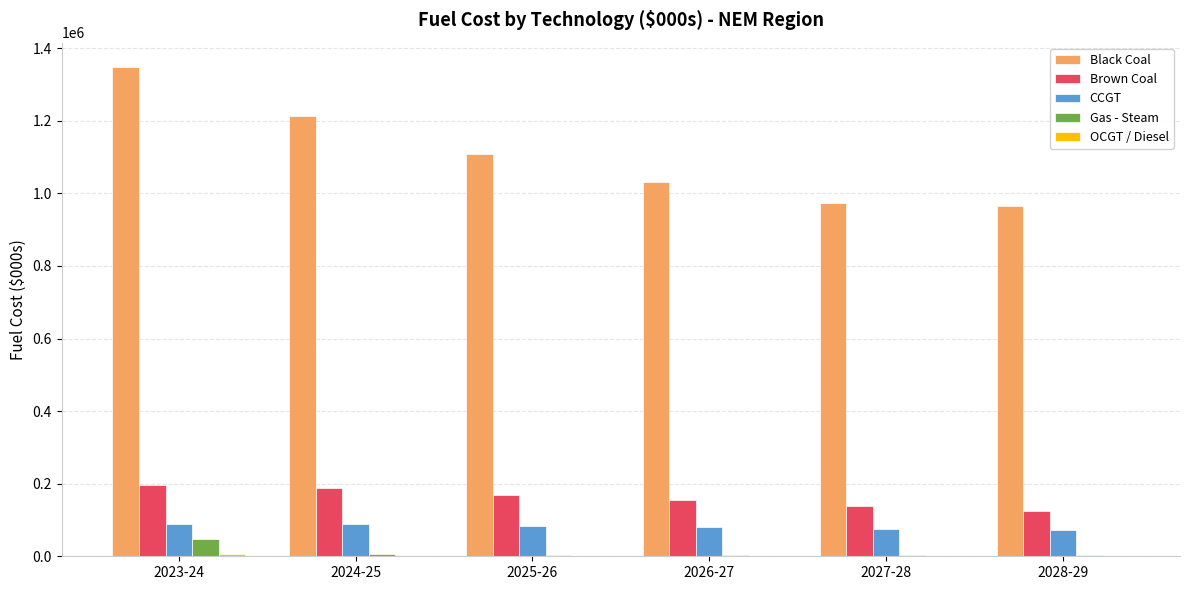

Is the value of Black Coal at 2024-25 greater than the value of Gas - Steam at 2027-28?

Yes